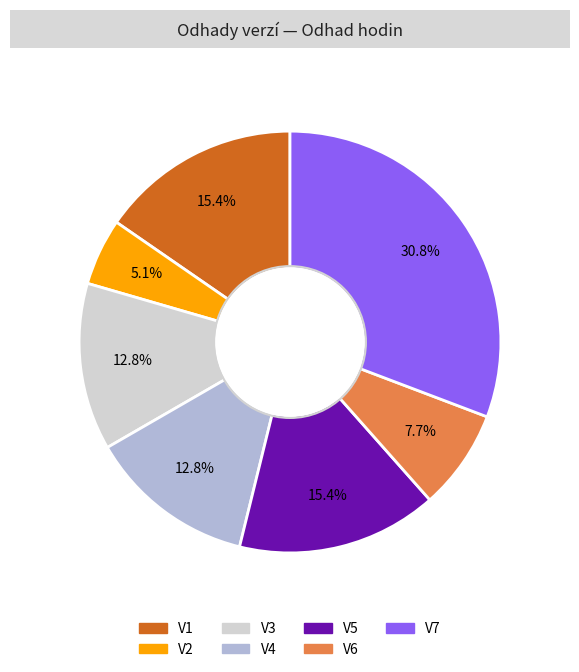

Between V5 and V7, which is larger?

V7